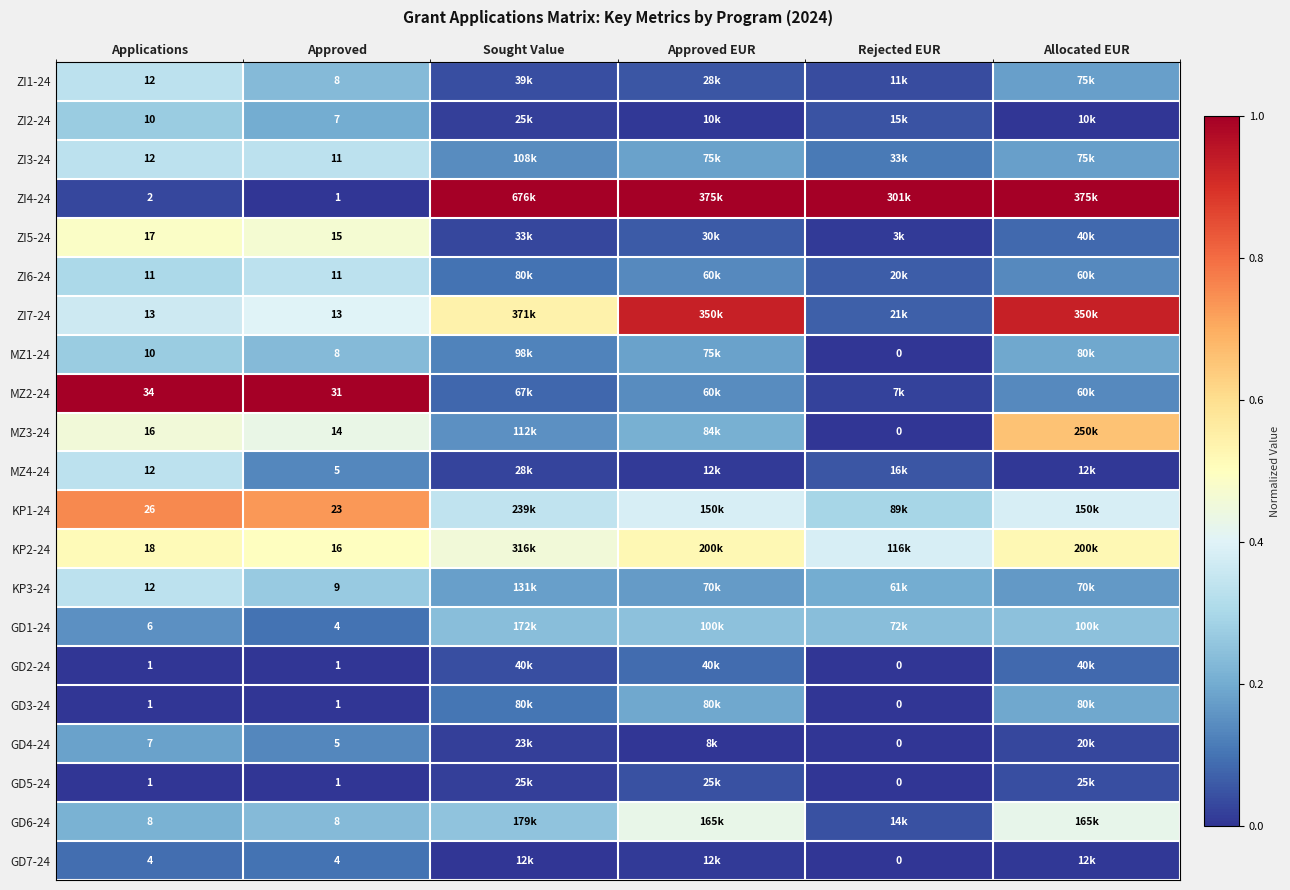

What is the average value of the GD1-24 series?

0.2